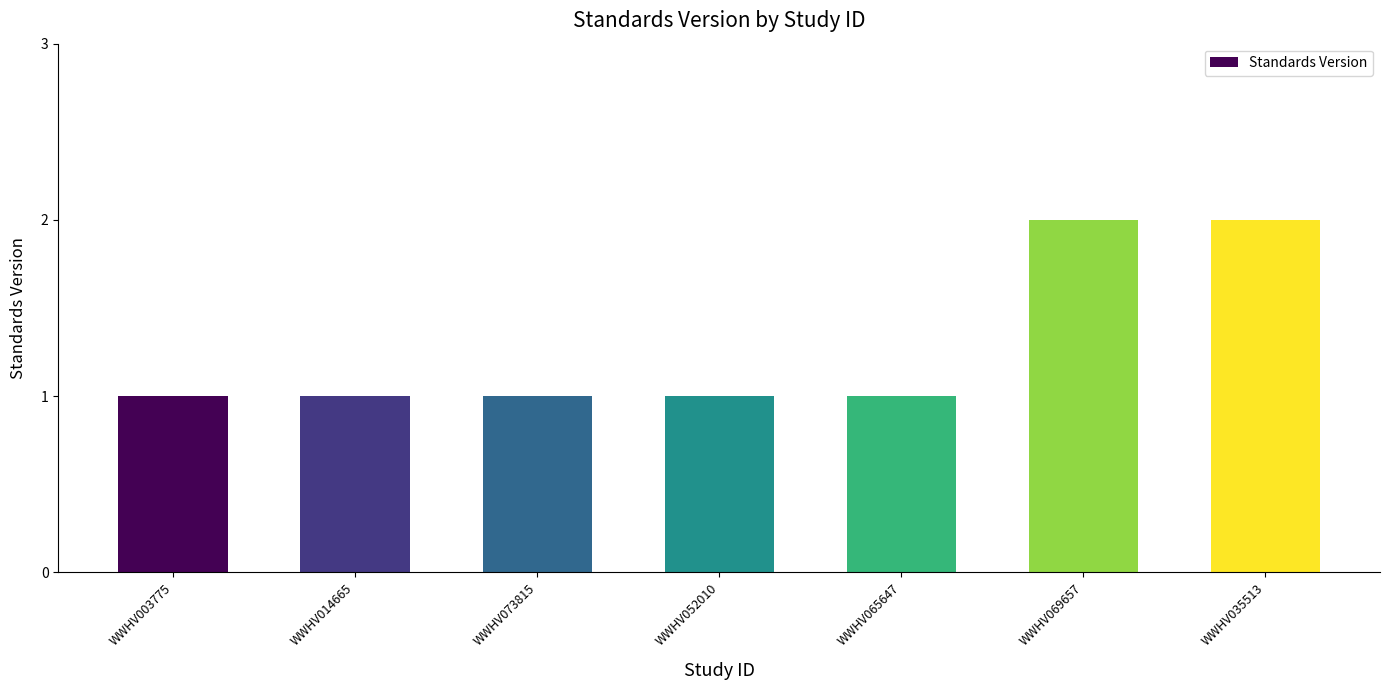

The value at WWHV069657 is 1. True or false?

False